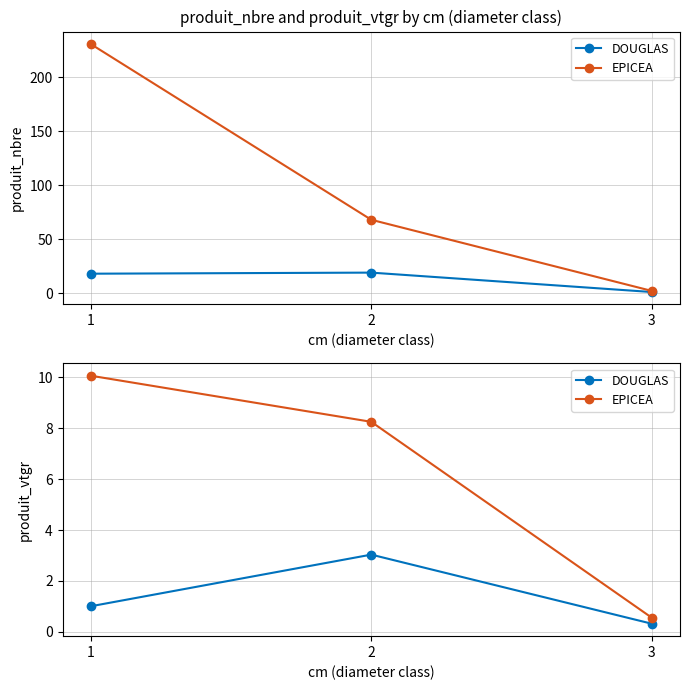

Rank the series at 1 from highest to lowest value.

EPICEA, DOUGLAS